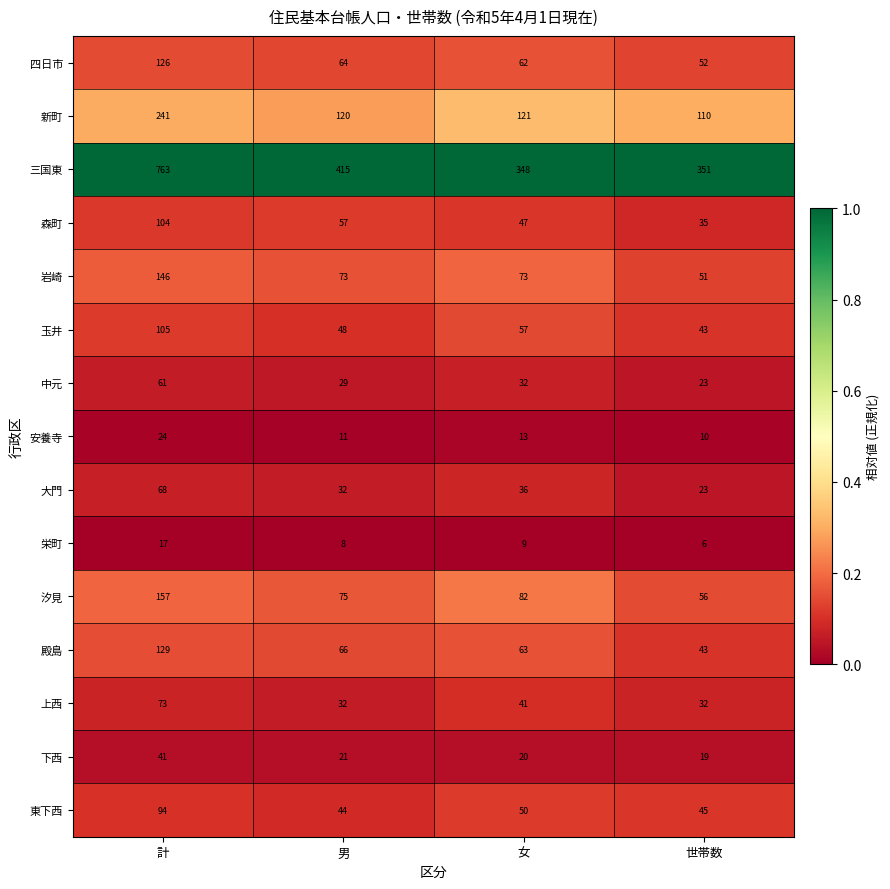

What is the greatest value displayed?

763